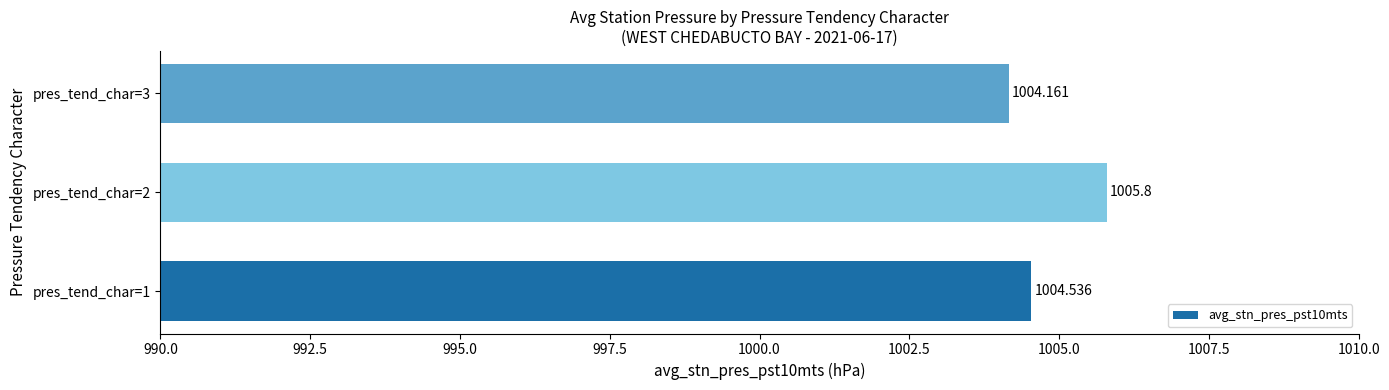

What is the change in value from pres_tend_char=2 to pres_tend_char=3?

-1.6